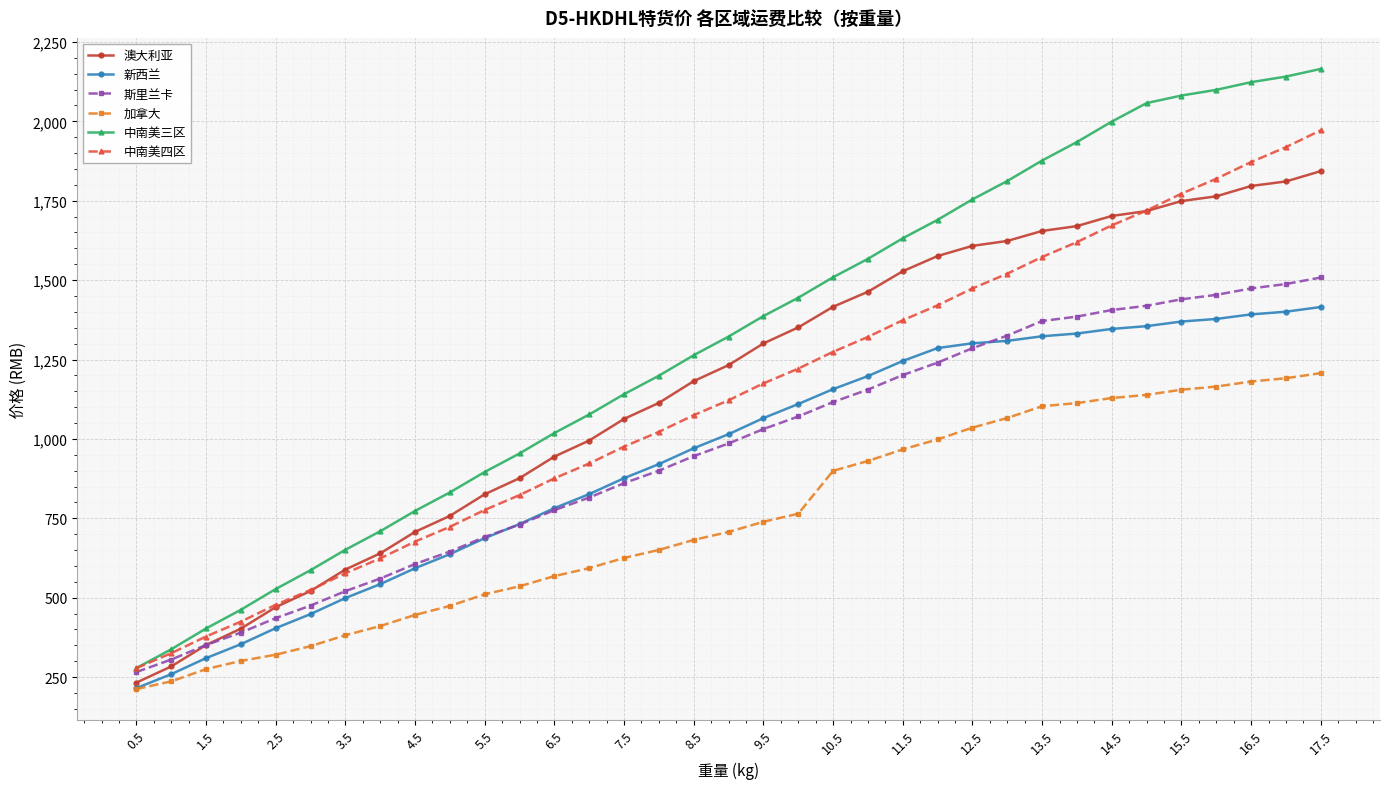

How many values in the 中南美四区 series exceed 1121?

18